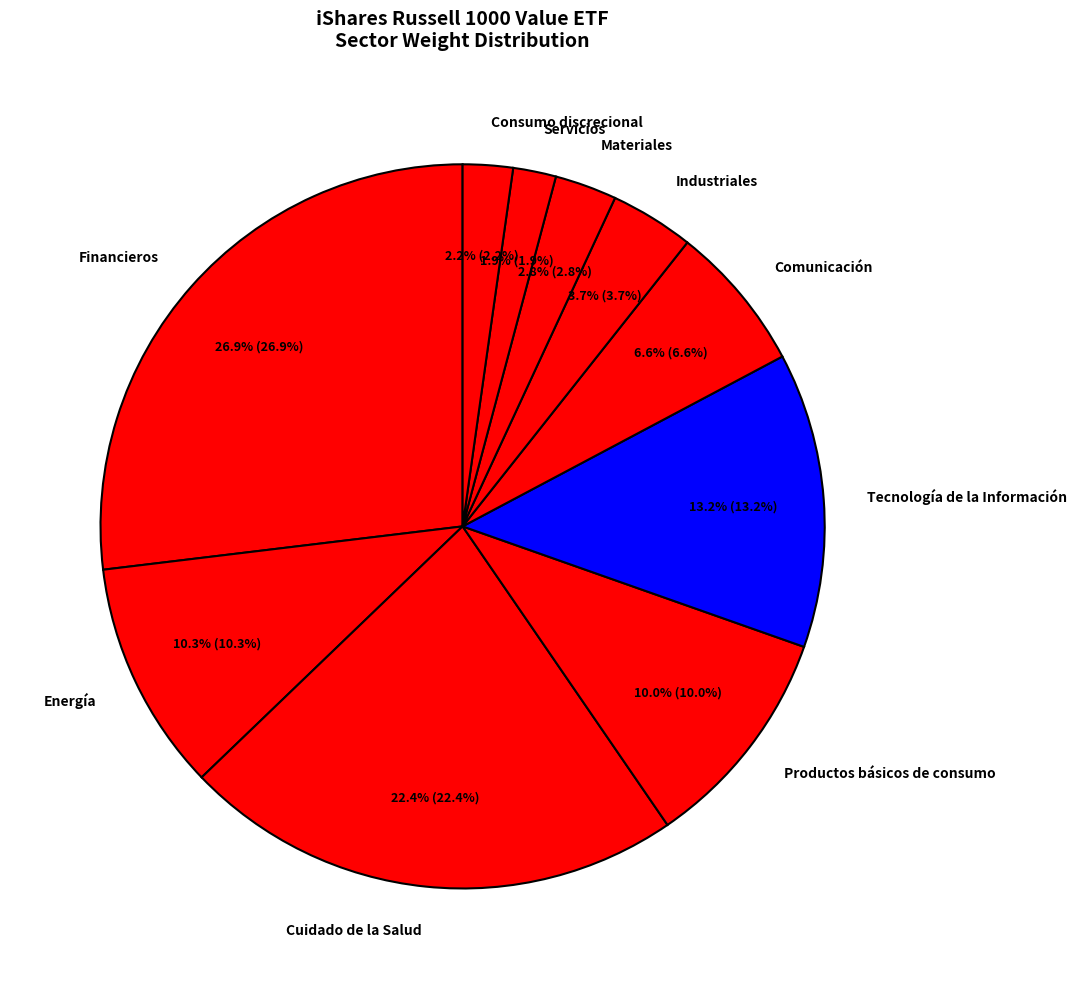

How many slices are in this pie chart?

10